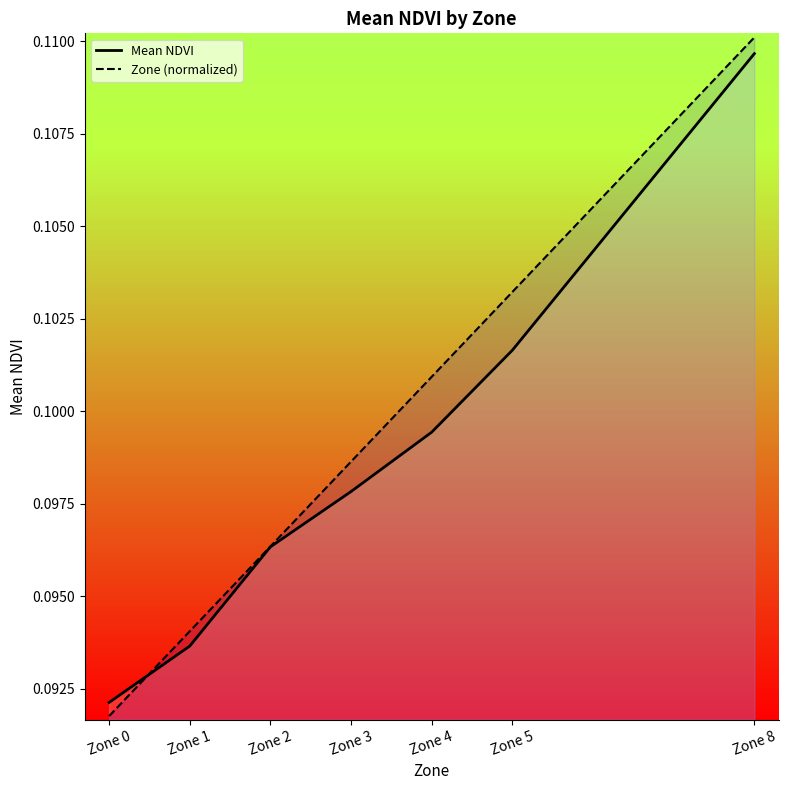

List the labels in order of Mean NDVI value, smallest first.

Zone 0, Zone 1, Zone 2, Zone 3, Zone 4, Zone 5, Zone 8